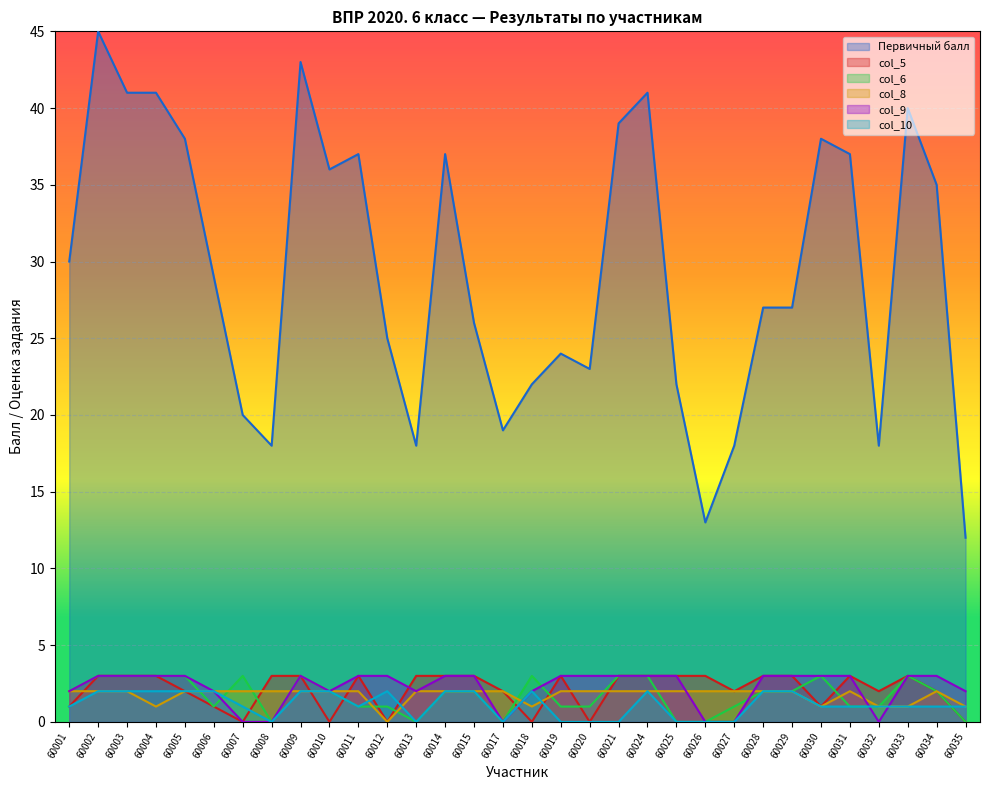

True or false: col_6 has a value of 0 at 60017.

True